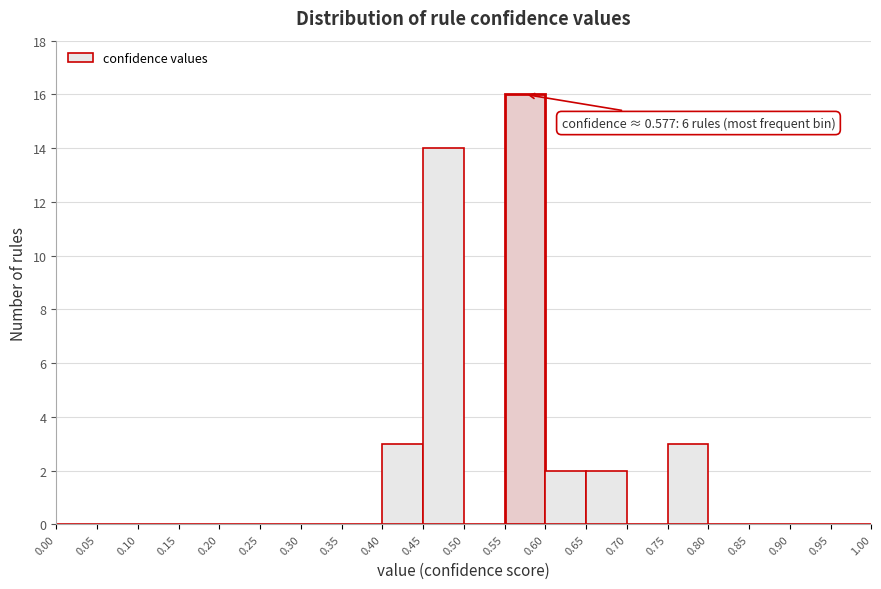

Which range on the x-axis has the tallest bar?

0.55 to 0.60